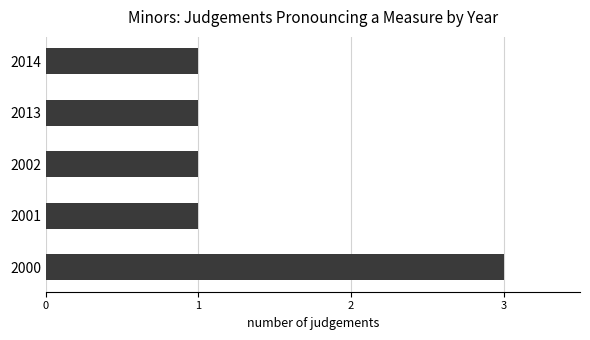

Approximately how many times larger is the value at 2001 compared to 2000?

0.3